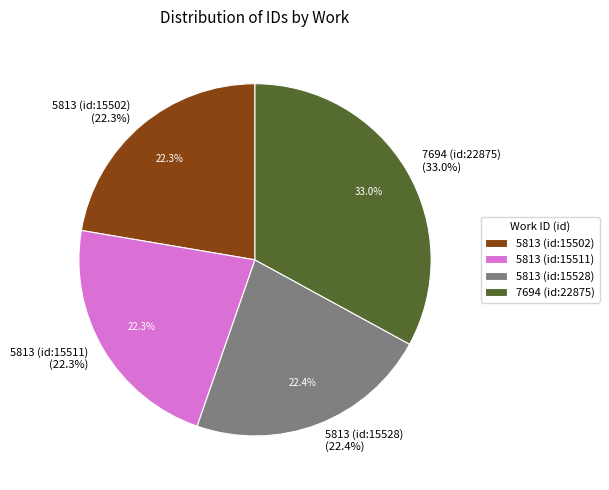

What is the total percentage of 5813 (id:15511) and 5813 (id:15502)?

44.7%